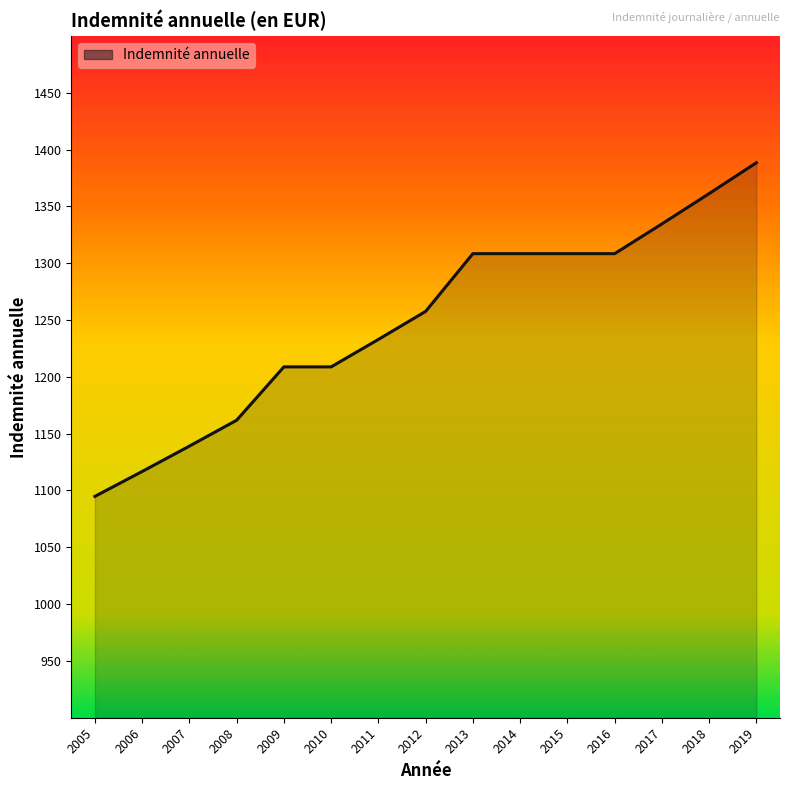

What is the value of the 6th point from the left?

1208.7